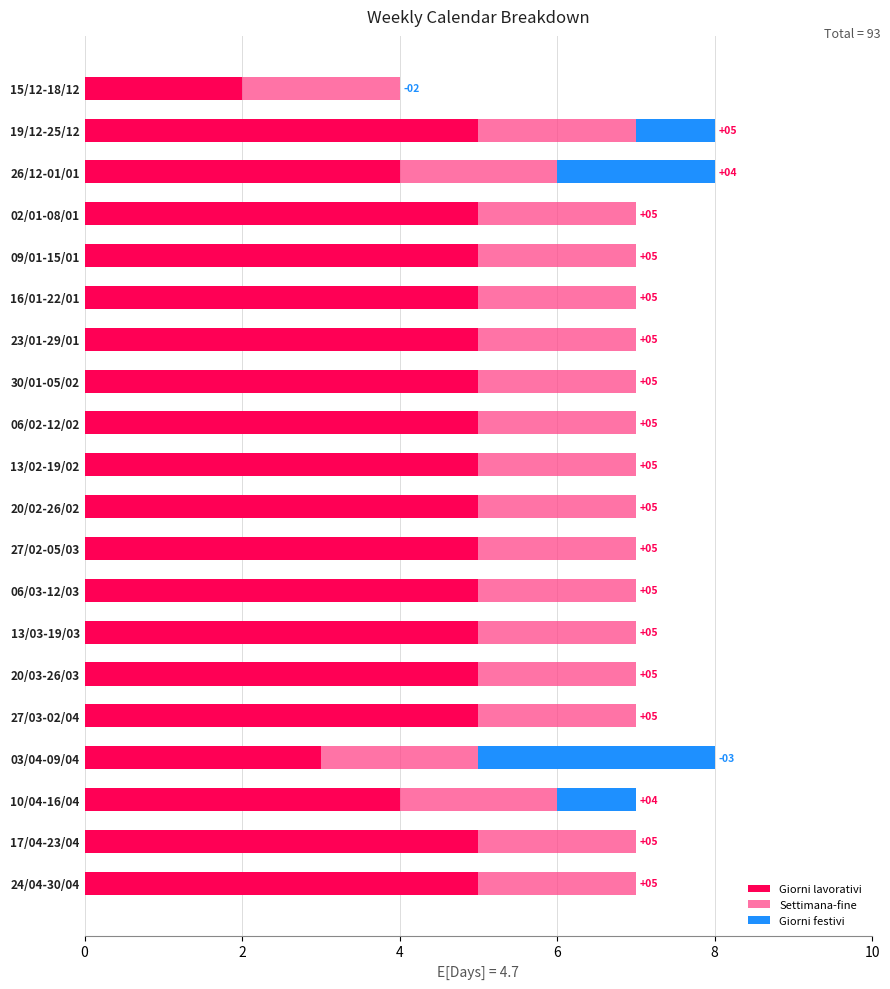

The value of Giorni lavorativi at 27/03-02/04 is 2. True or false?

False